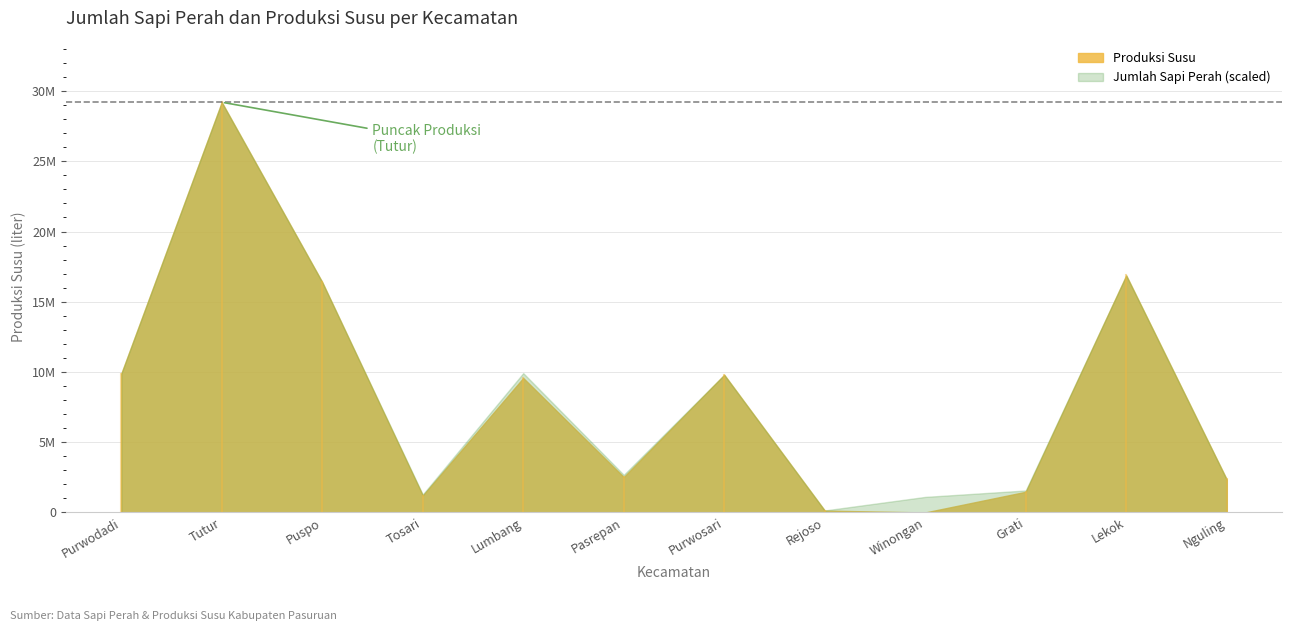

What is the label of the 12th point from the right?

Purwodadi